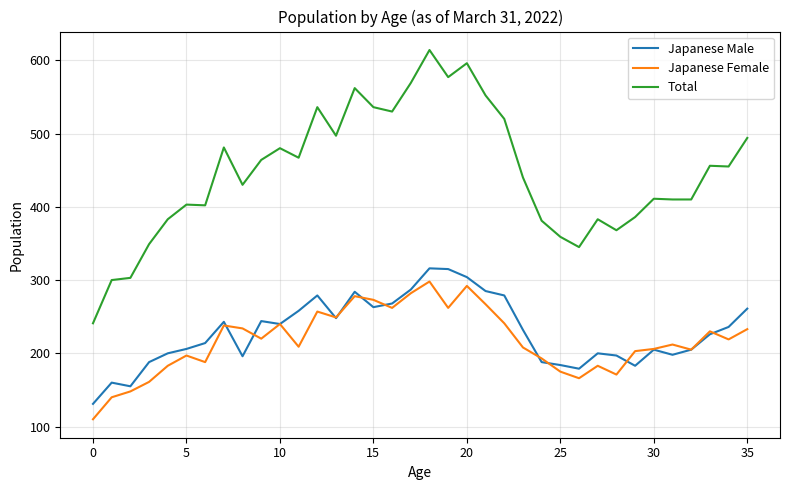

What is the smallest value displayed?

110